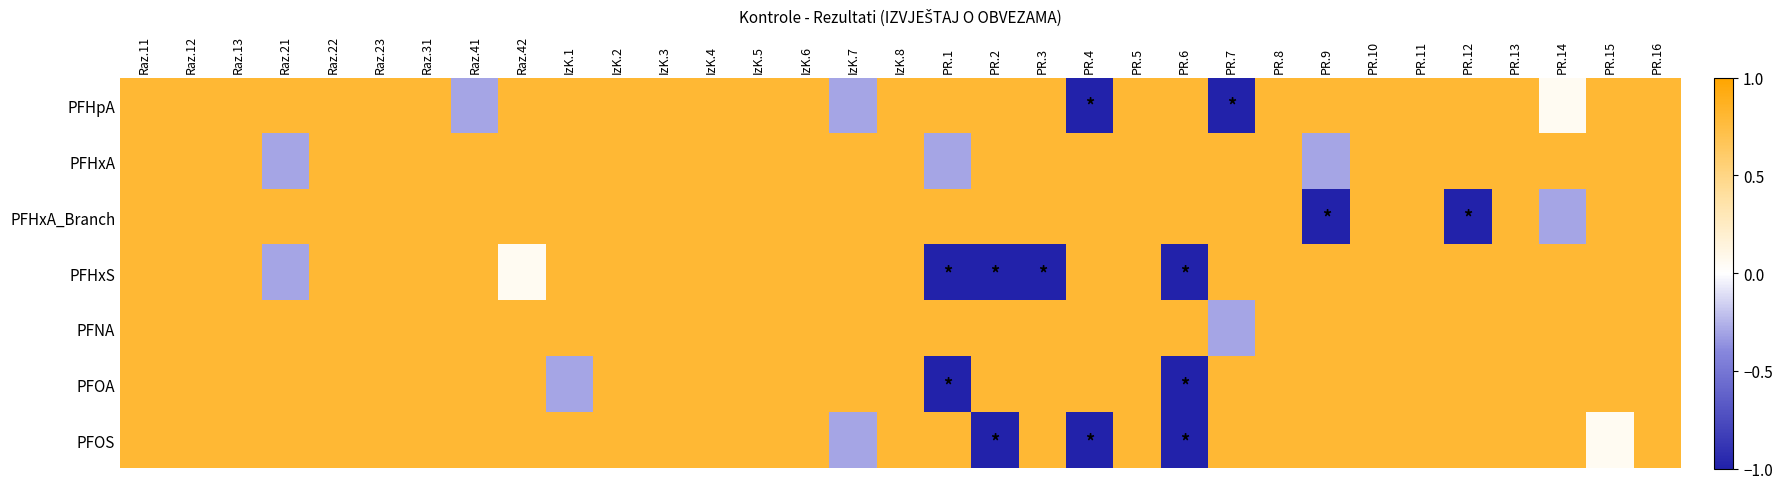

Which series has the widest spread of values?

PFHpA